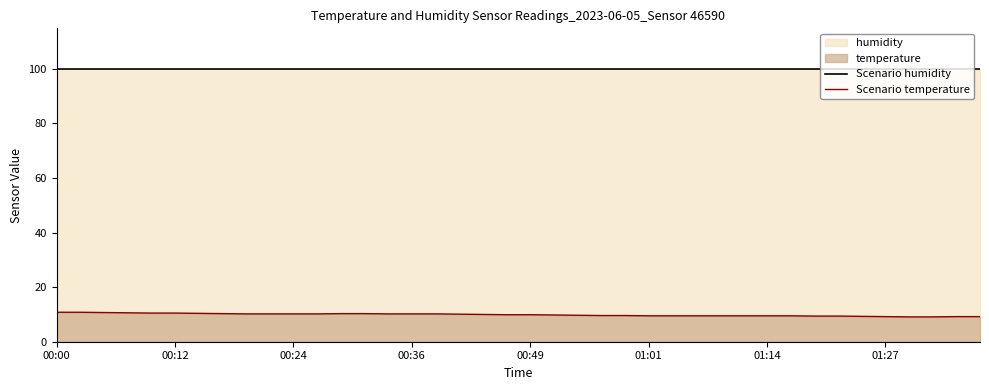

At which category does the chart reach its peak across all series?

00:00